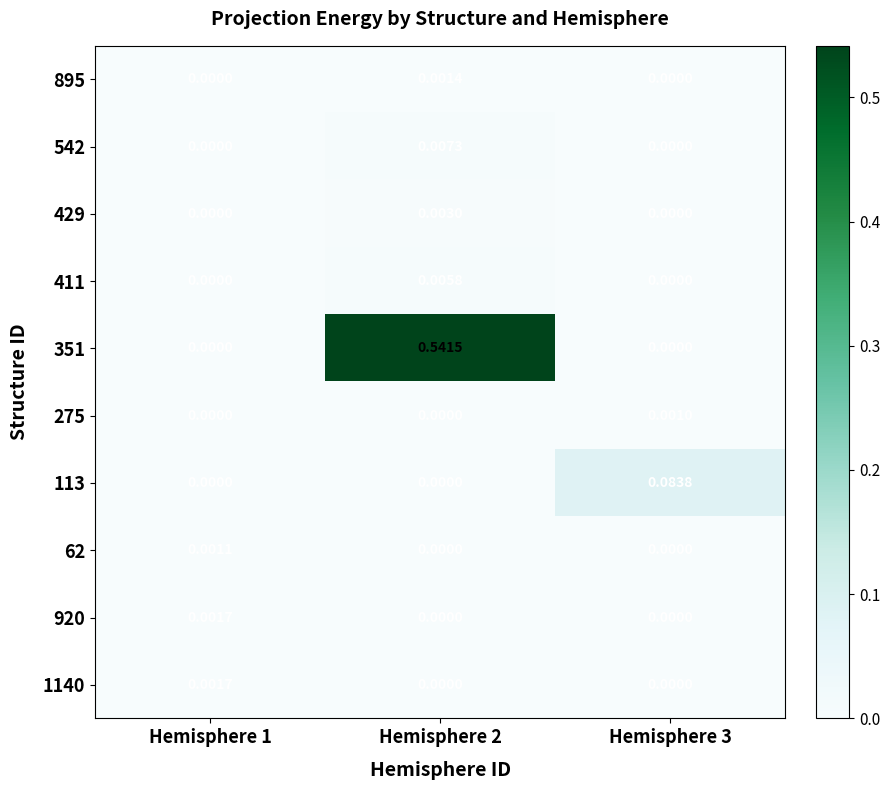

Which series changed the most between Hemisphere 2 and Hemisphere 3?

351